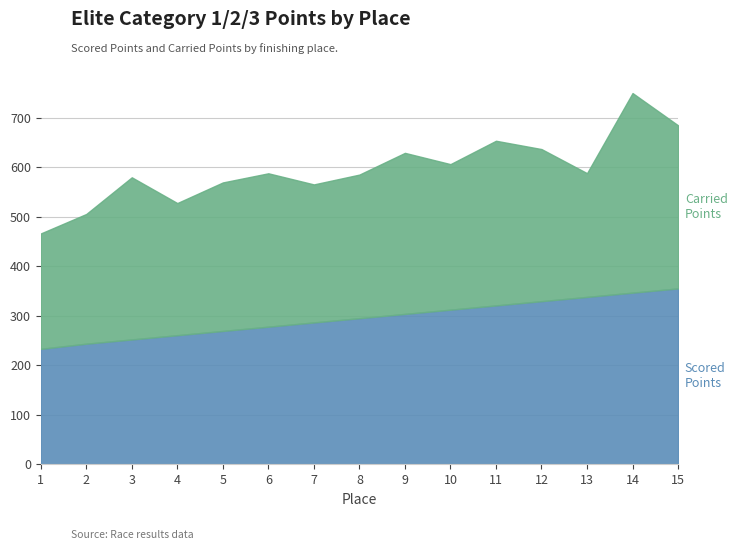

Reading left to right, transcribe all the data shown in this chart.

Scored Points: 1=233.1	2=243.5	3=252.1	4=260.7	5=269.3	6=277.9	7=286.5	8=295.1	9=303.7	10=312.3	11=320.8	12=329.4	13=338.0	14=346.6	15=355.2
Carried Points: 1=233.1	2=262.1	3=327.6	4=267.0	5=300.0	6=309.9	7=278.9	8=290.1	9=325.4	10=294.0	11=332.7	12=307.3	13=250.0	14=403.3	15=329.5